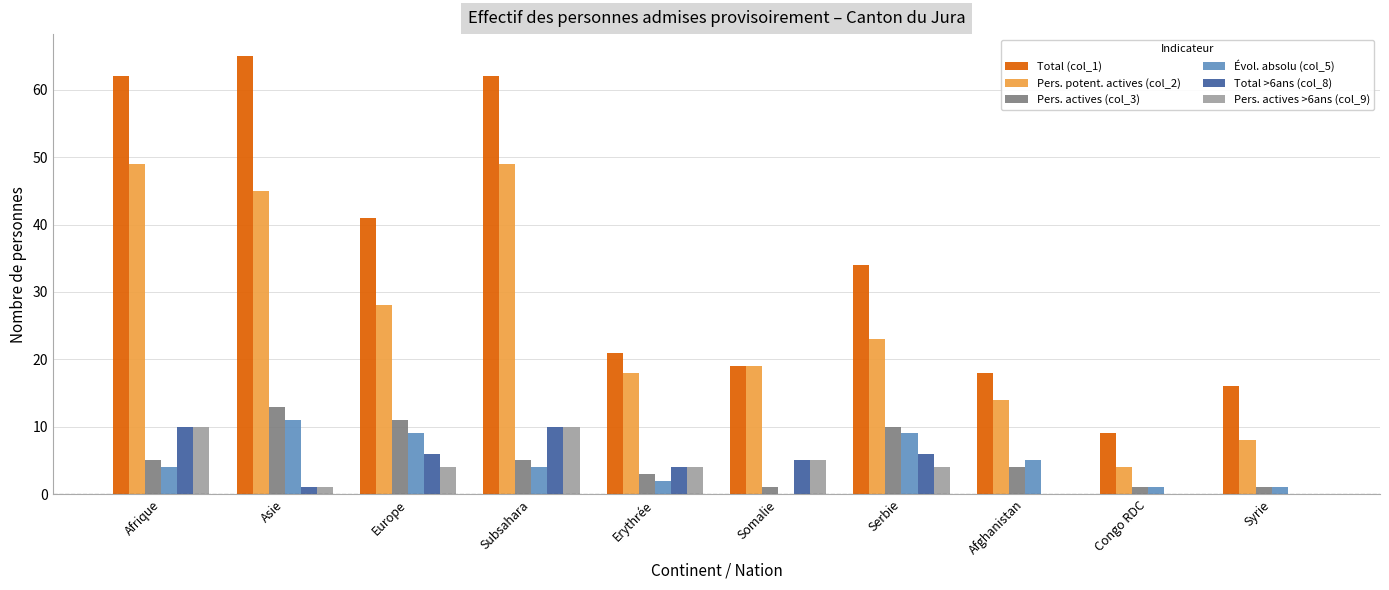

True or false: Pers. actives (col_3) has a value of 4 at Afghanistan.

True